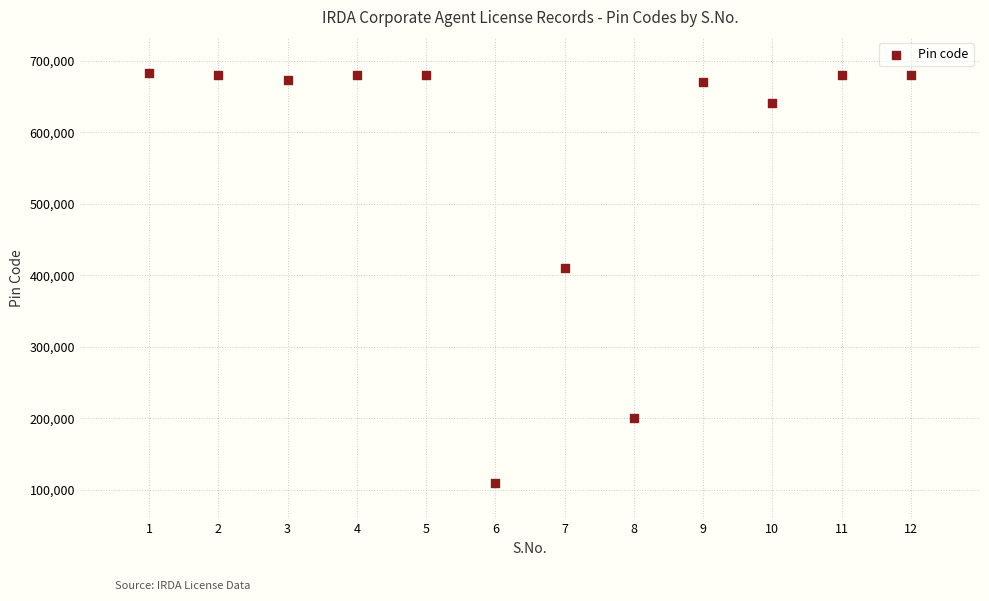

What Y value in the scatter plot is closest to 396812?

411040